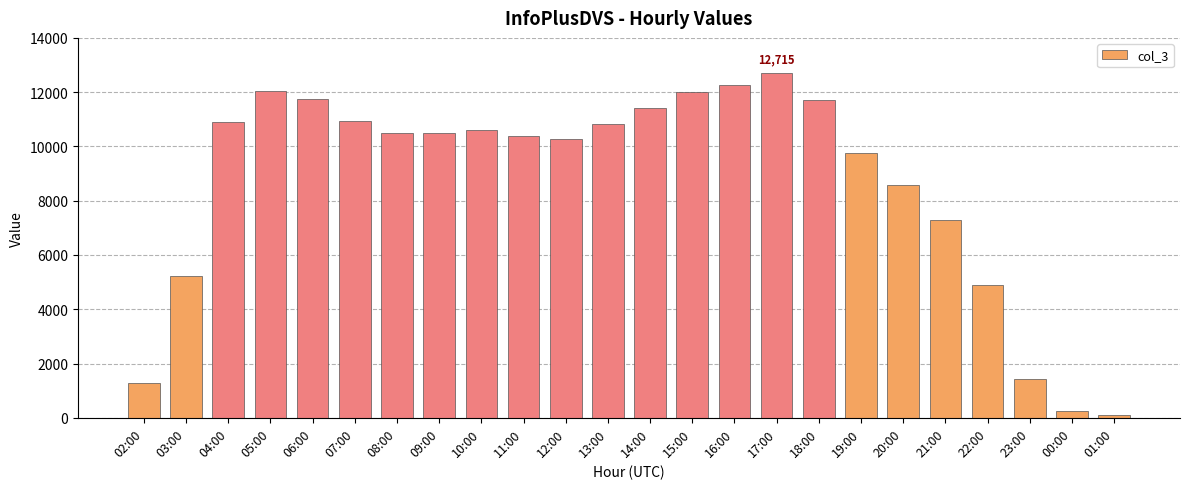

What is the difference between the second highest and minimum values?

12186